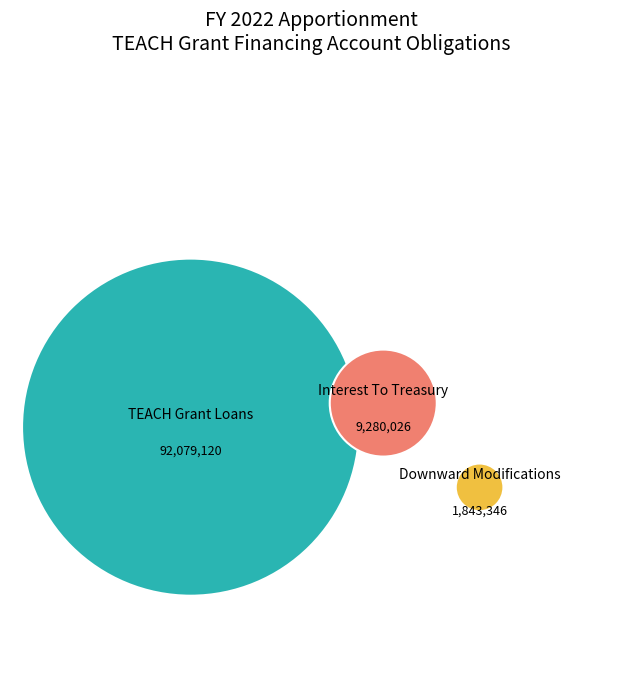

Which category has the biggest portion of the pie?

TEACH Grant Loans